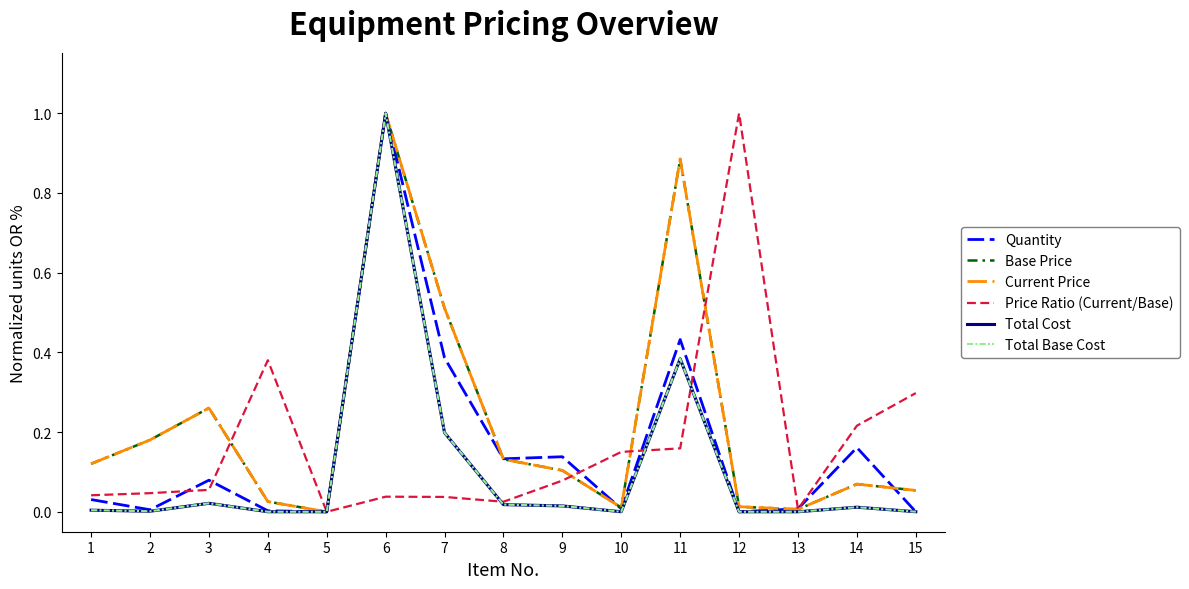

Which category has the highest value in the Total Base Cost series?

6